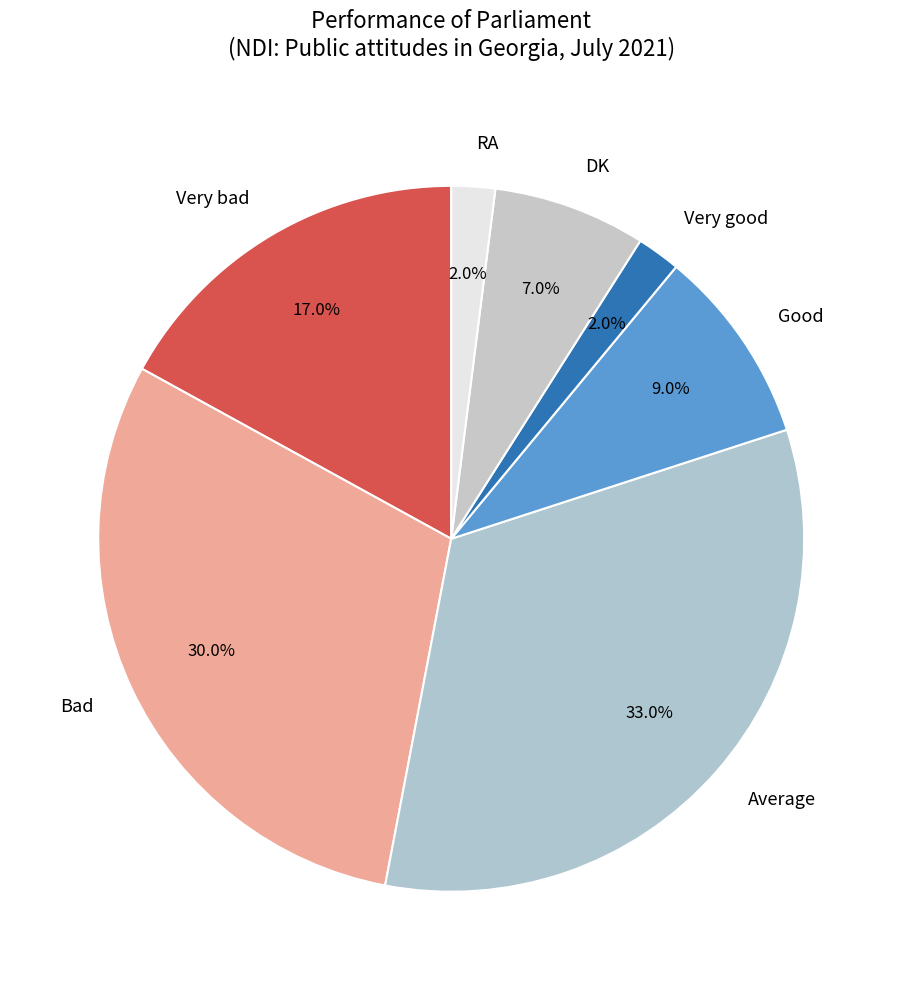

What is the largest slice in the pie chart?

Average